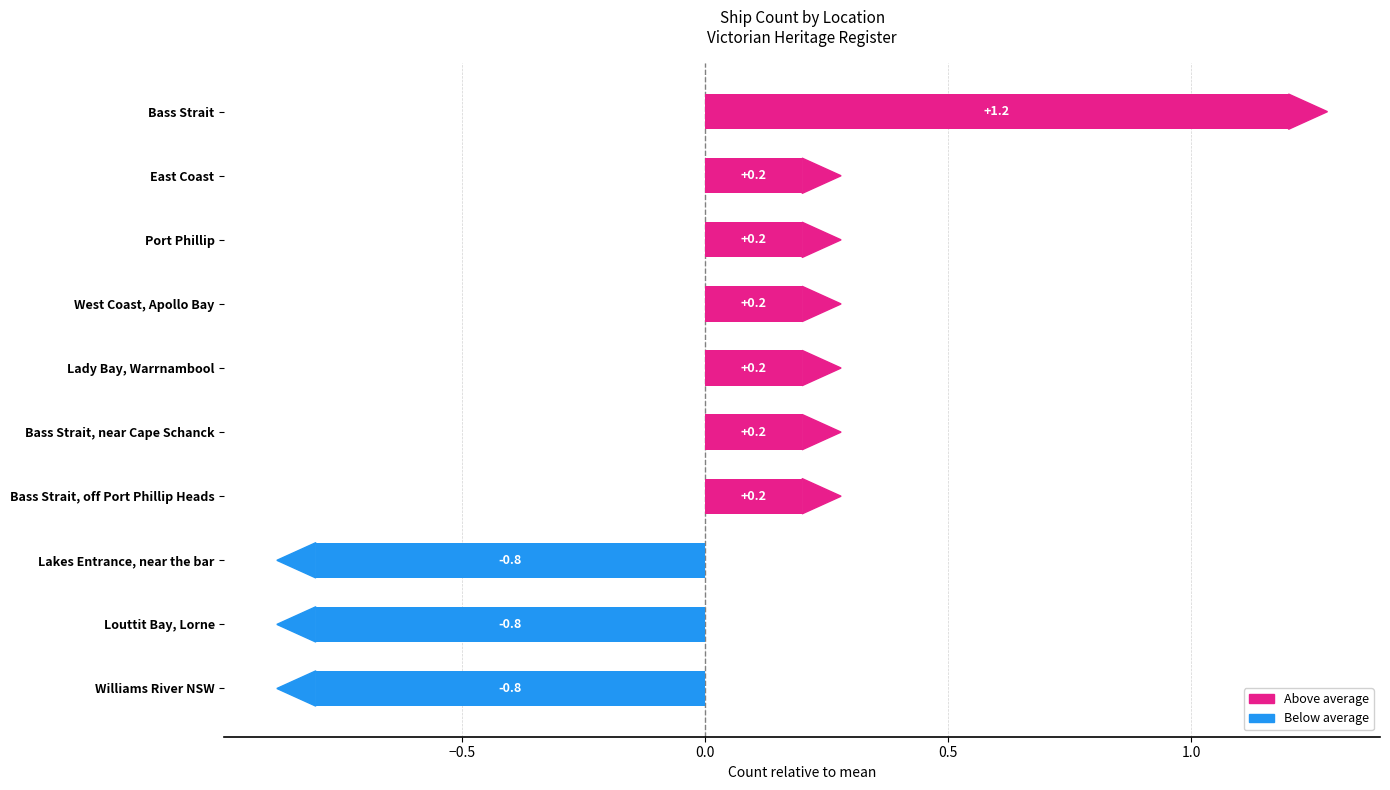

What is the label of the 3rd bar from the left?

Port Phillip